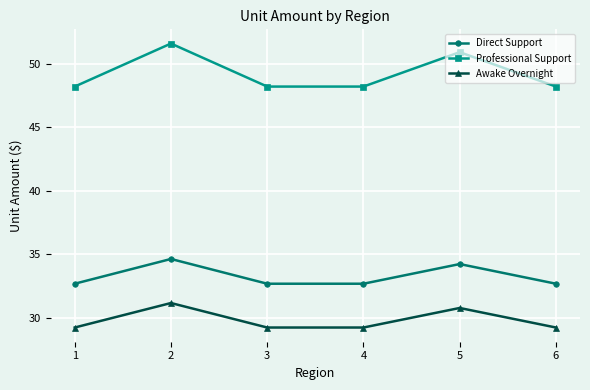

What is the spread (max minus min) of values at 4?

19.0